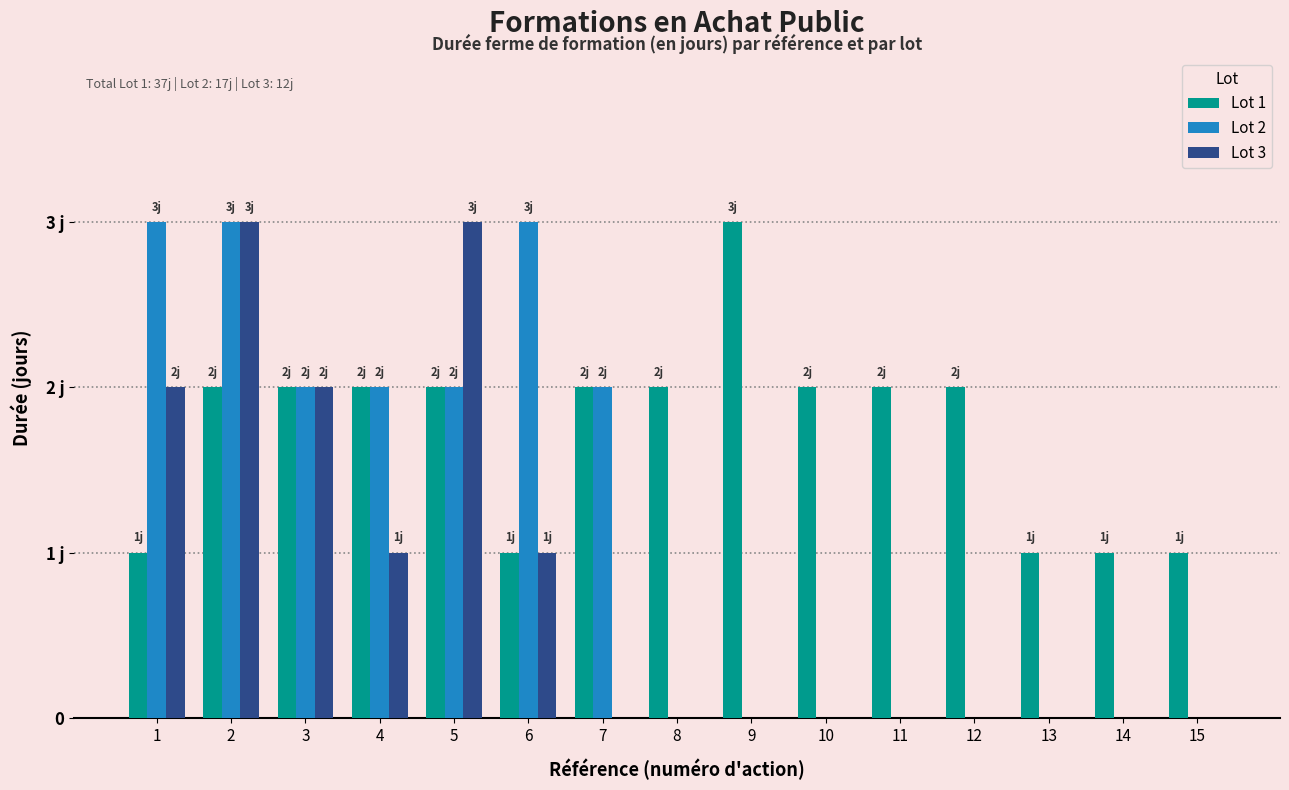

What are all the series names shown in the legend?

Lot 1, Lot 2, Lot 3